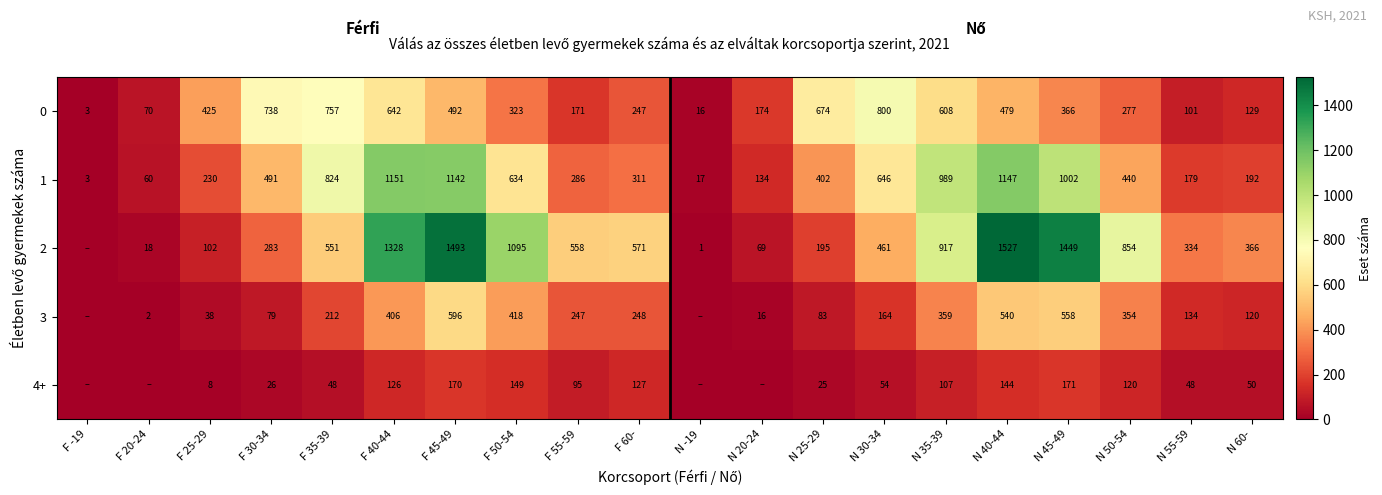

The value of 3 at F 55-59 is 118. True or false?

False